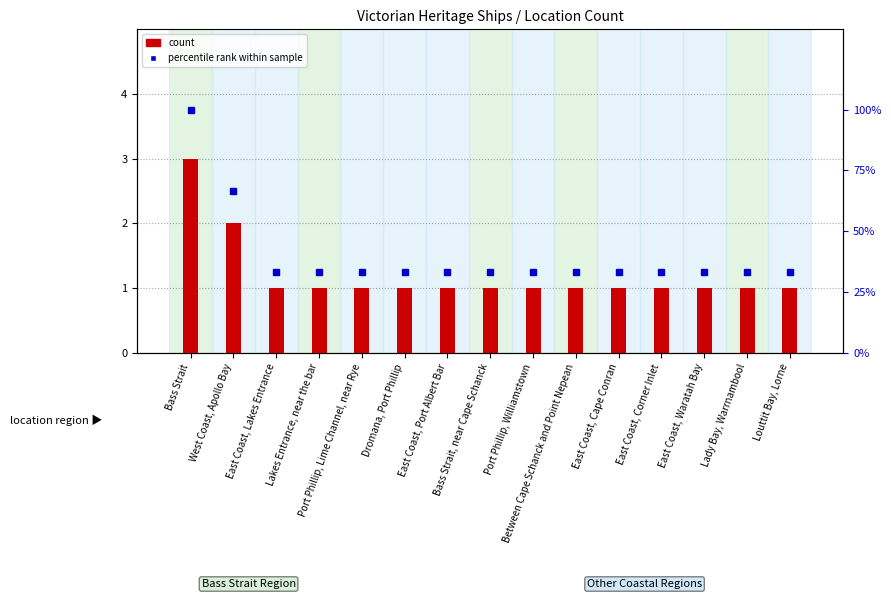

Reading left to right, transcribe all the data shown in this chart.

Bass Strait=3	West Coast, Apollo Bay=2	East Coast, Lakes Entrance=1	Lakes Entrance, near the bar=1	Port Phillip, Lime Channel, near Rye=1	Dromana, Port Phillip=1	East Coast, Port Albert Bar=1	Bass Strait, near Cape Schanck=1	Port Phillip, Williamstown=1	Between Cape Schanck and Point Nepean=1	East Coast, Cape Conran=1	East Coast, Corner Inlet=1	East Coast, Waratah Bay=1	Lady Bay, Warrnambool=1	Louttit Bay, Lorne=1